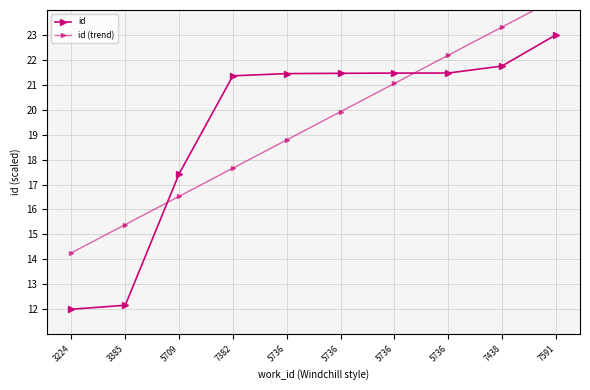

What is the value of the id point at the 10th from the left?

23.0